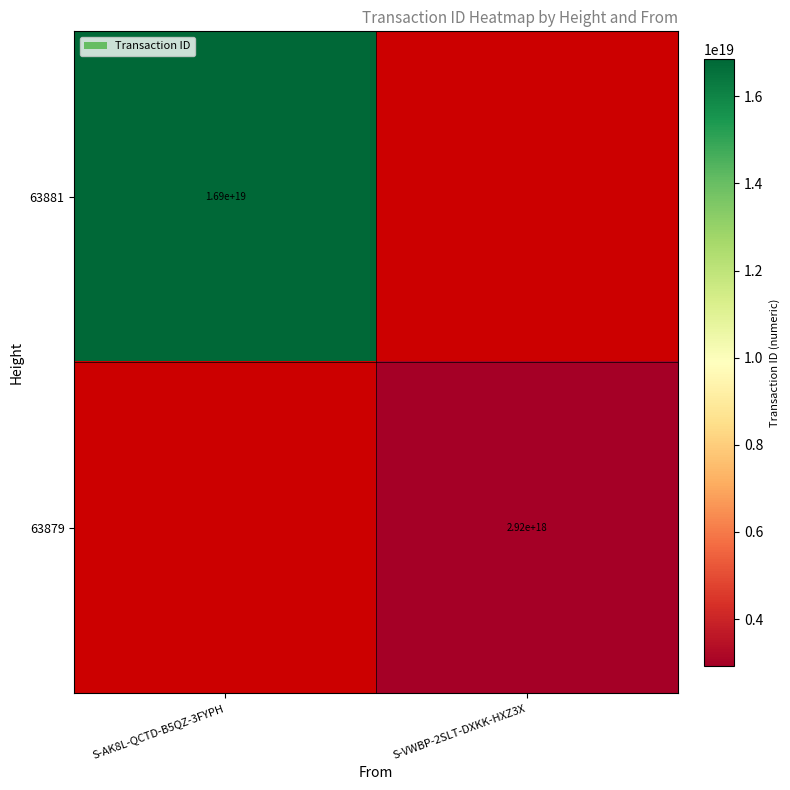

Is it true that 63879 equals 4344668674859656192 at S-VWBP-2SLT-DXKK-HXZ3X?

False